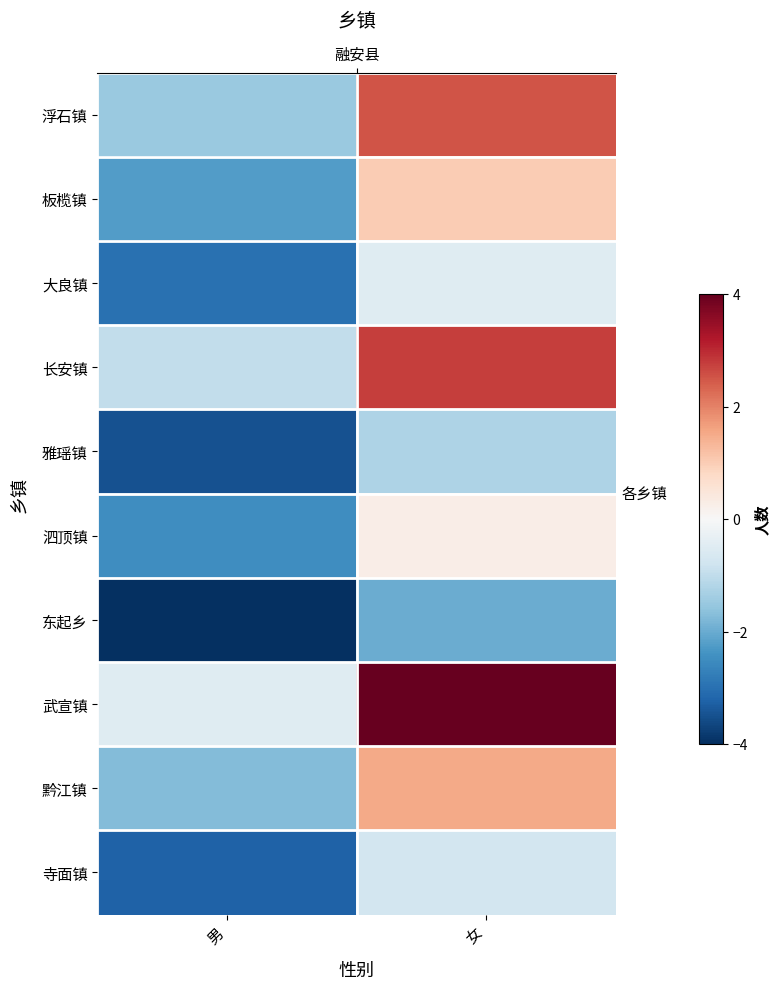

What is the difference between the highest and lowest values at 女?

6.0